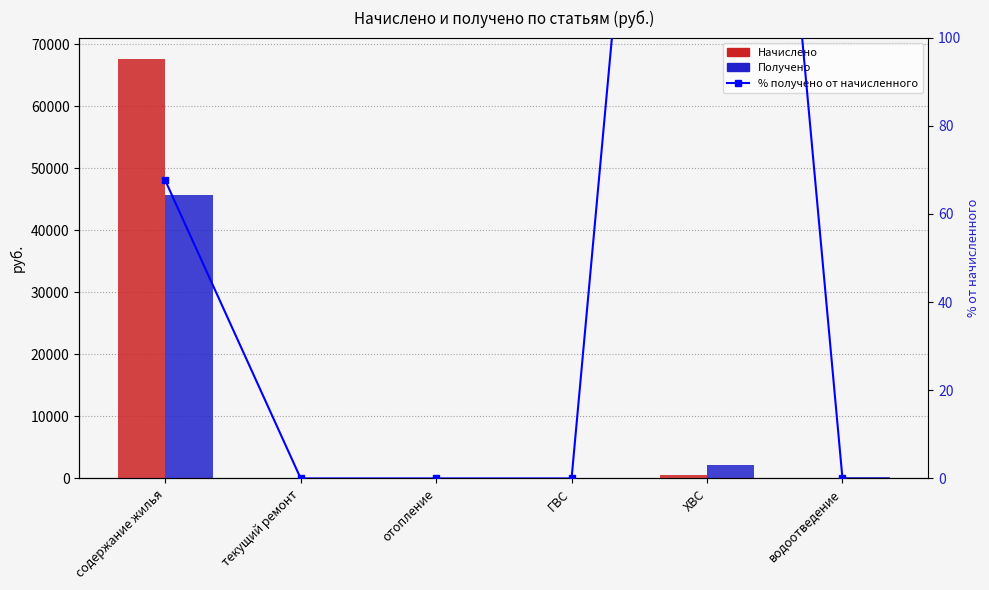

Which category has the highest value in the Получено series?

содержание жилья